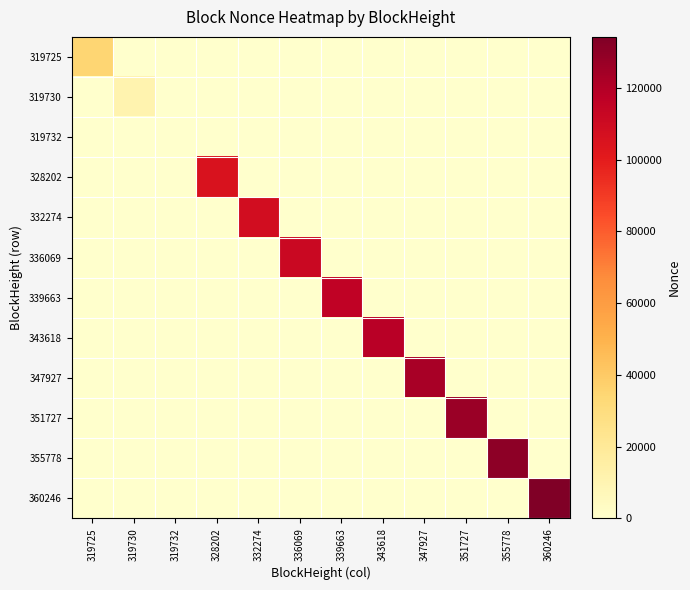

Which has a higher value, 328202 or 336069?

328202